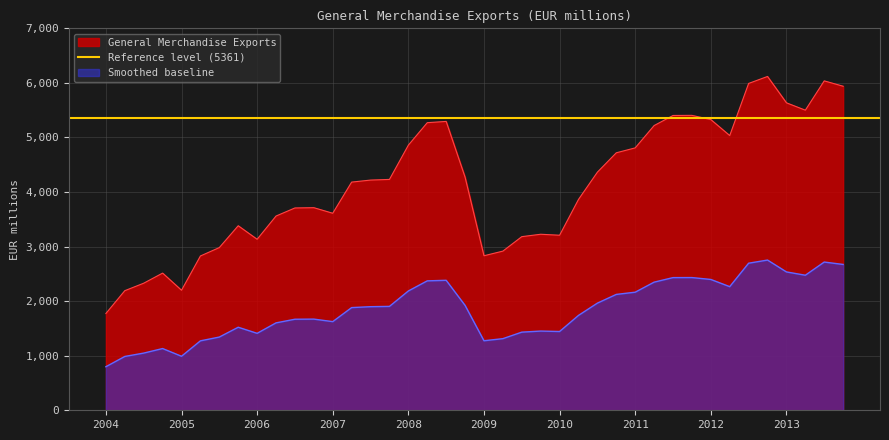

True or false: Smoothed baseline and General Merchandise Exports intersect in this chart.

False